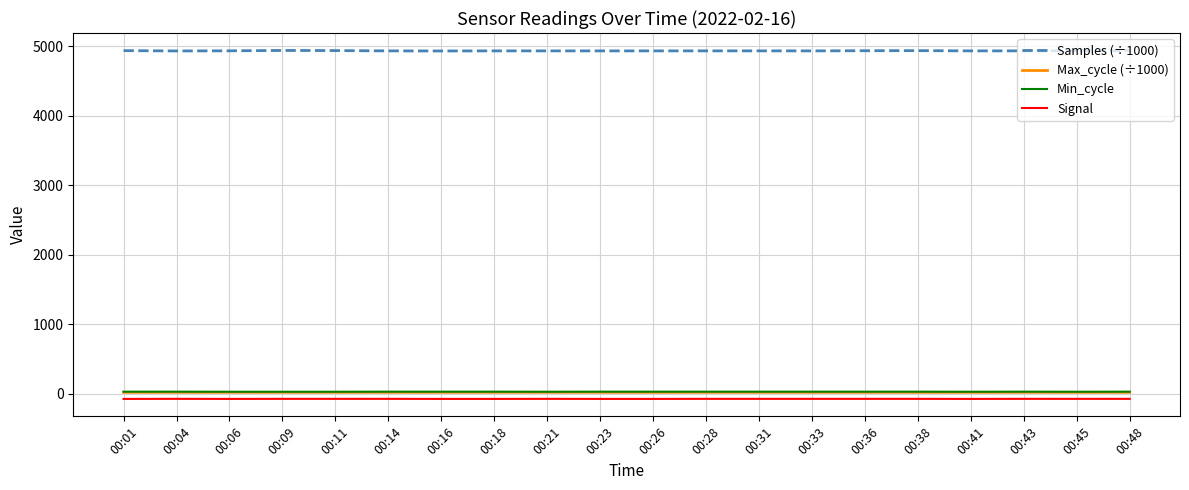

What is the minimum value for Samples (÷1000)?

4932.7